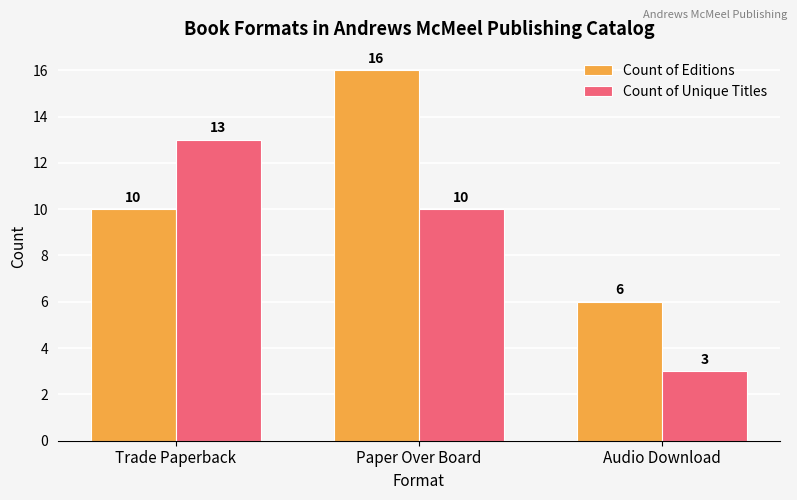

At Audio Download, list the series in order from smallest to largest.

Count of Unique Titles, Count of Editions